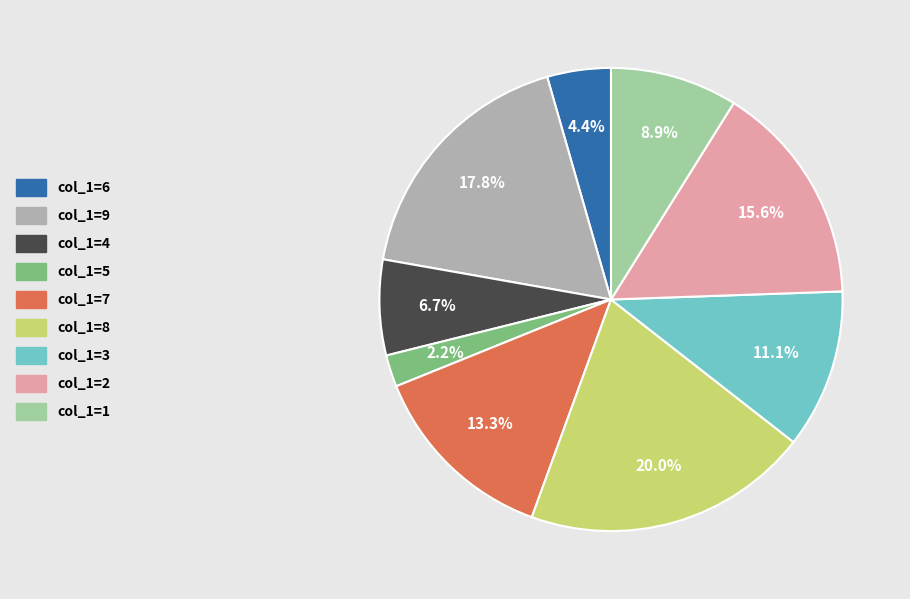

Is there any slice that represents more than half of the pie?

No